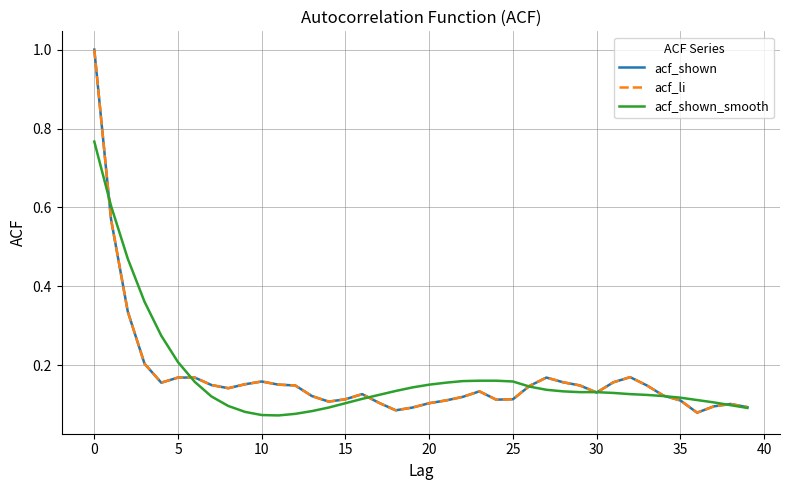

Does the chart have visible grid lines?

Yes